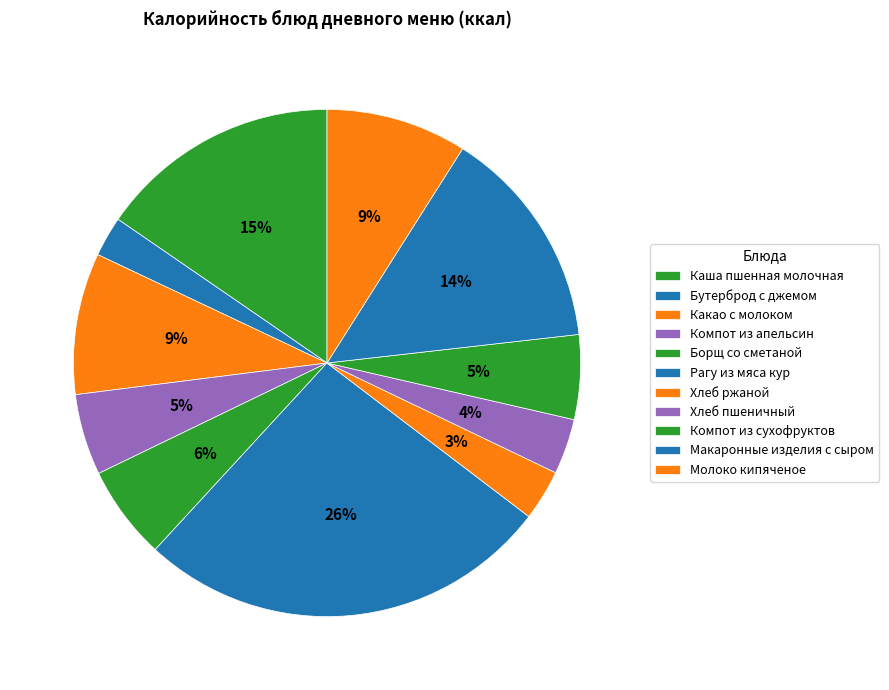

What percentage is the Макаронные изделия с сыром slice, to the nearest percent?

14%